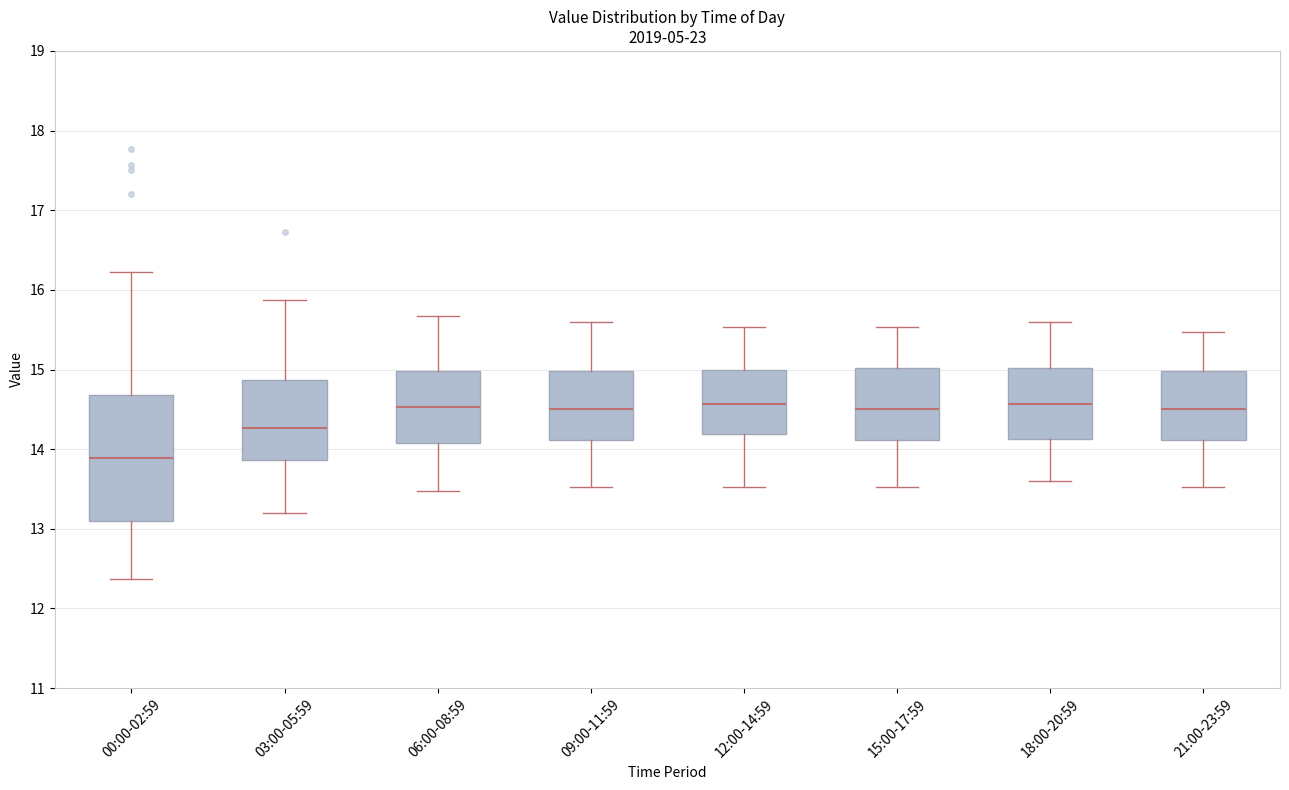

Reading left to right, transcribe this box plot: for each box, give where its median line is, the range the box spans, and where its two whiskers end, as read against the y-axis. The values are not printed on the chart, so give them approximately, as read against the axis.

00:00-02:59: median 13.9, box 13.1 to 14.7, whiskers 12.4 to 16.2
03:00-05:59: median 14.3, box 13.9 to 14.9, whiskers 13.2 to 15.9
06:00-08:59: median 14.5, box 14.1 to 15.0, whiskers 13.5 to 15.7
09:00-11:59: median 14.5, box 14.1 to 15.0, whiskers 13.5 to 15.6
12:00-14:59: median 14.6, box 14.2 to 15.0, whiskers 13.5 to 15.5
15:00-17:59: median 14.5, box 14.1 to 15.0, whiskers 13.5 to 15.5
18:00-20:59: median 14.6, box 14.1 to 15.0, whiskers 13.6 to 15.6
21:00-23:59: median 14.5, box 14.1 to 15.0, whiskers 13.5 to 15.5